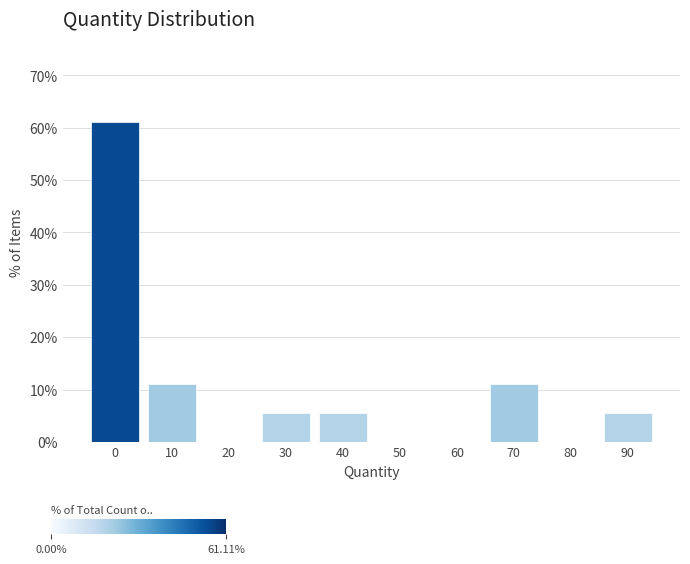

Reading left to right, list all the values displayed in this chart.

0=61.1	10=11.1	20=0.0	30=5.6	40=5.6	50=0.0	60=0.0	70=11.1	80=0.0	90=5.6